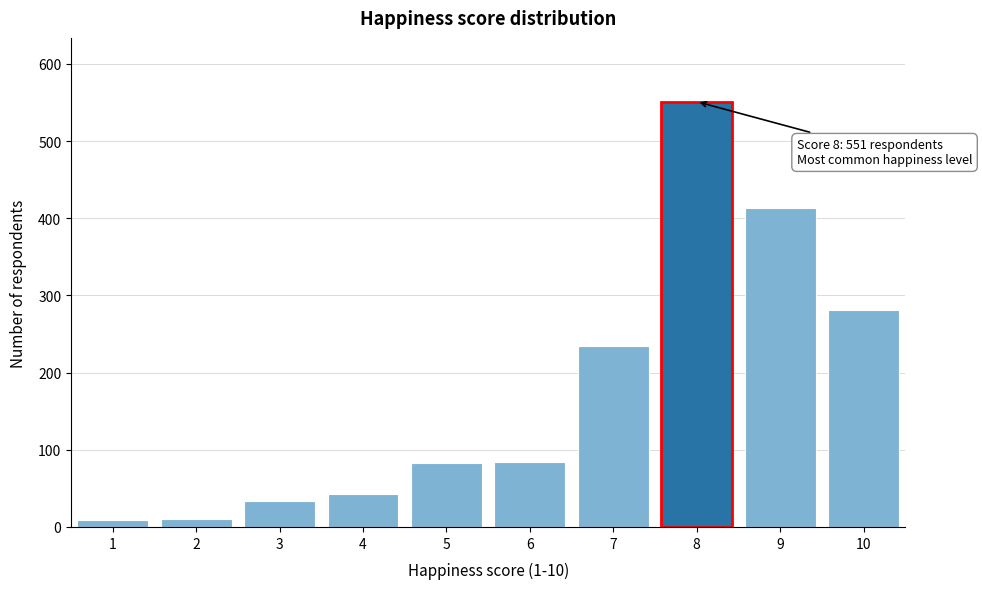

What is the change in value from 7 to 8?

+316